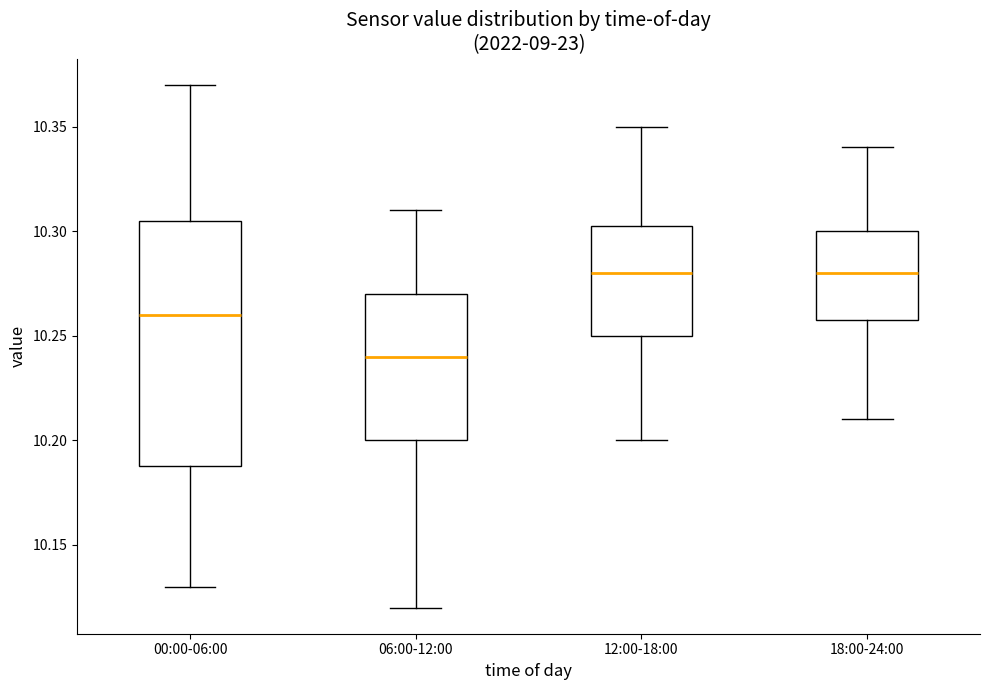

Which box's median line is the lowest?

06:00-12:00